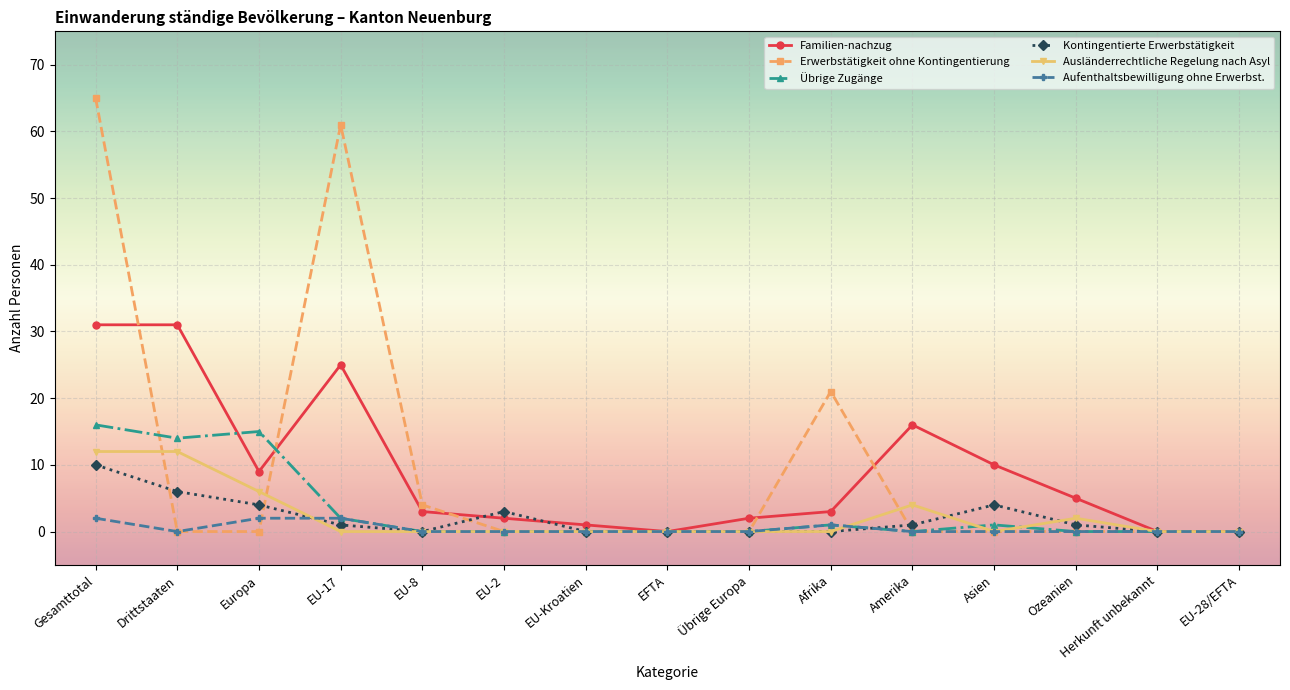

How many lines are shown in the chart?

6